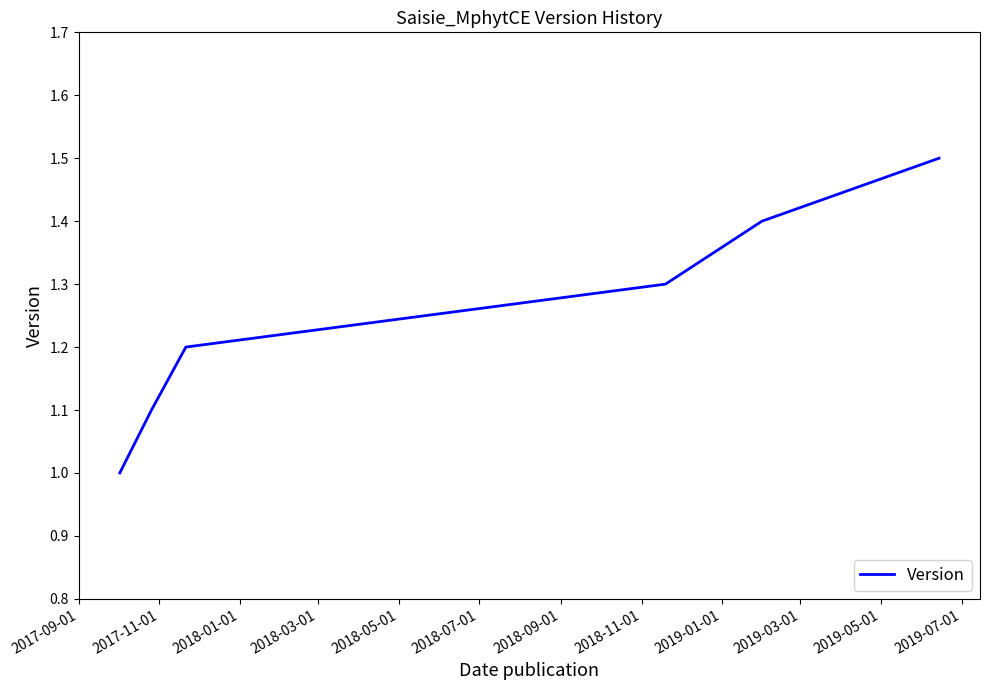

What is the maximum value shown in the chart?

1.5